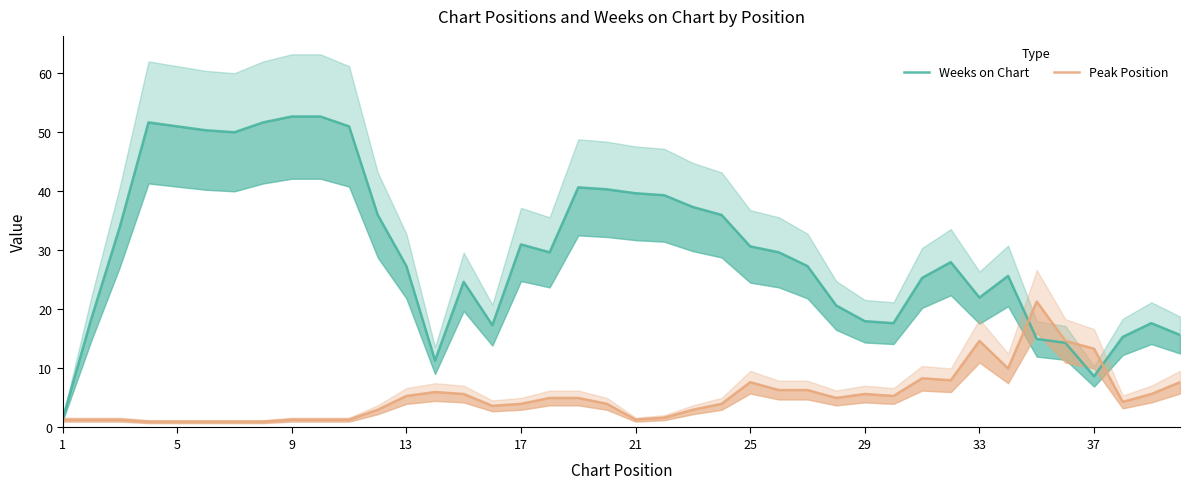

Is the value of Peak Position at 33 greater than the value of Weeks on Chart at 32?

No